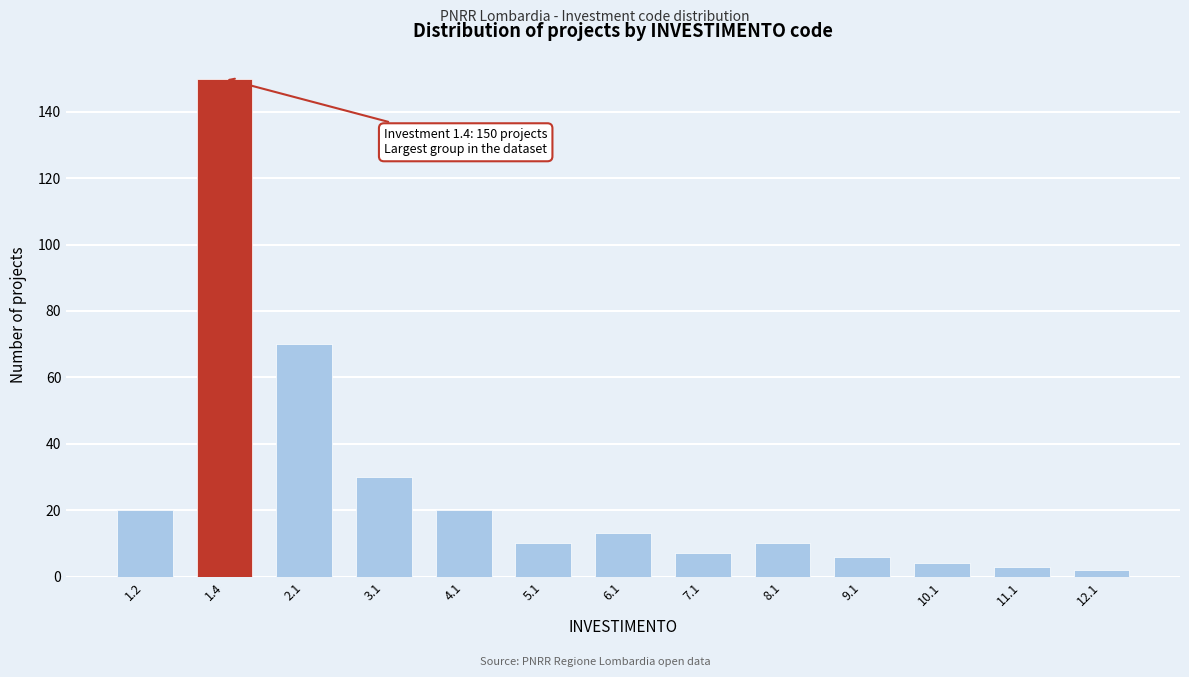

Reading left to right, what are all the values shown in this chart?

1.2=20	1.4=150	2.1=70	3.1=30	4.1=20	5.1=10	6.1=13	7.1=7	8.1=10	9.1=6	10.1=4	11.1=3	12.1=2